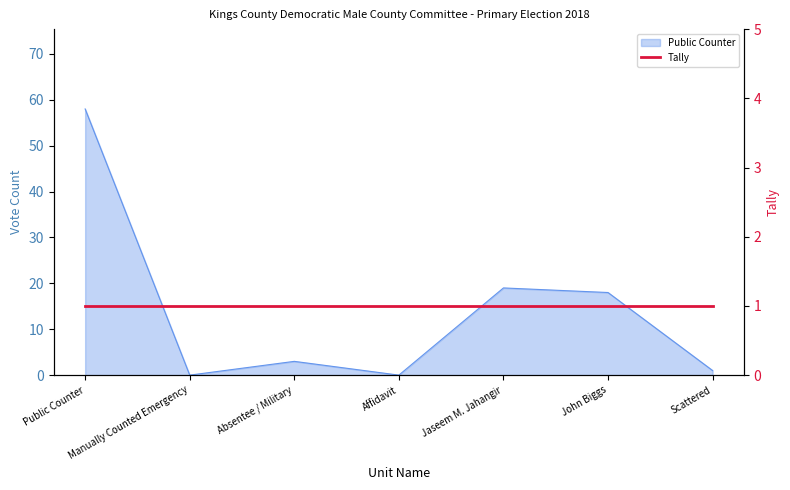

What value does the data have at Absentee / Military?

3